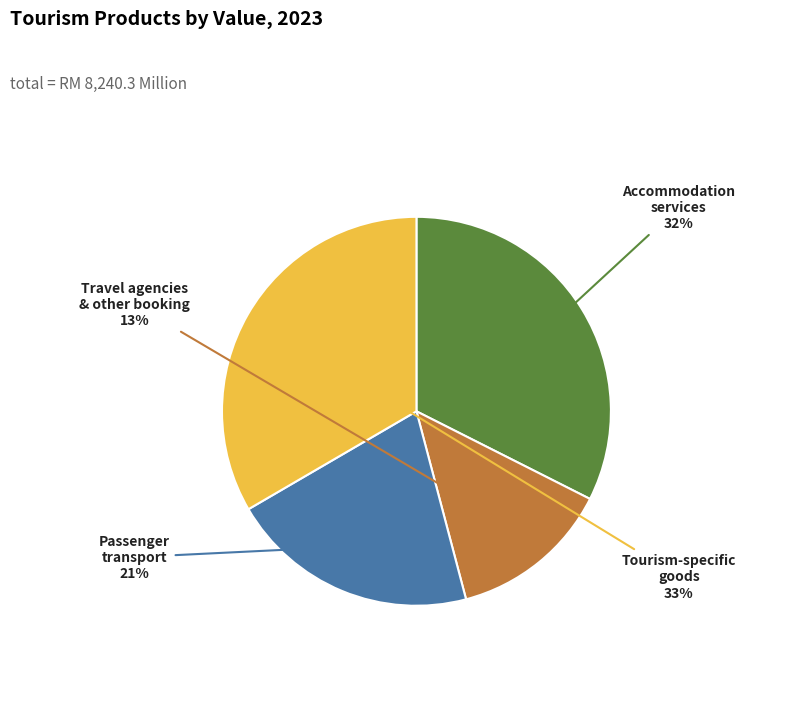

Does any single category account for the majority?

No